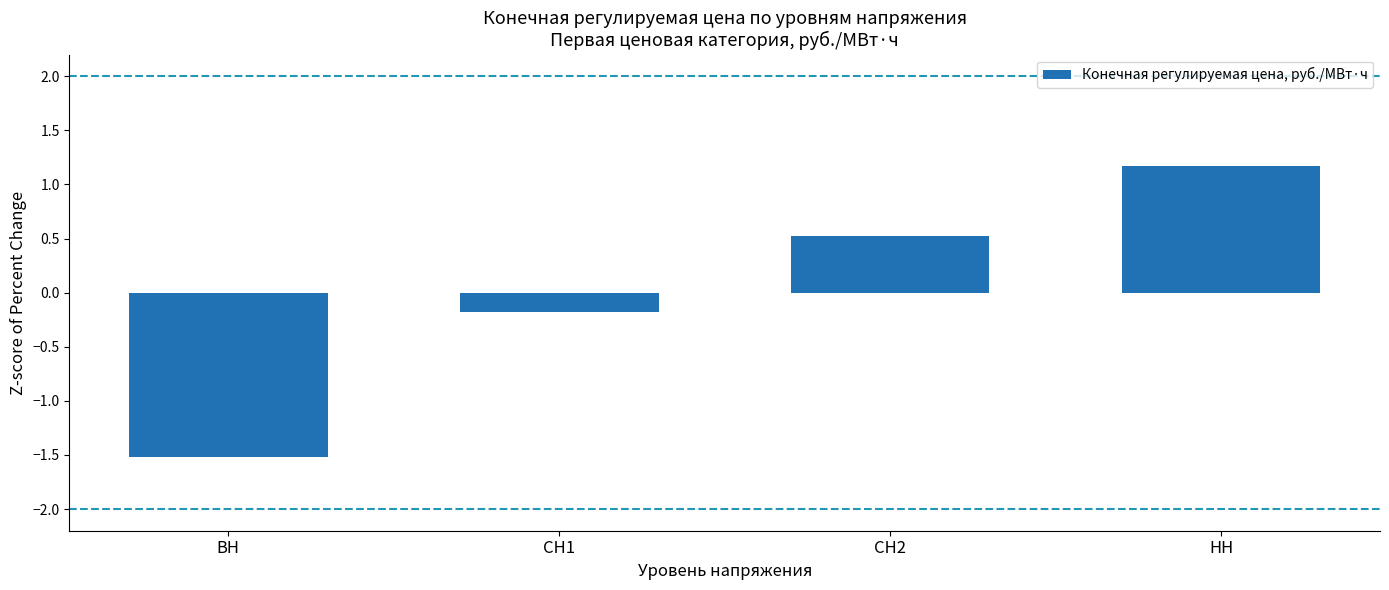

What is the difference between the second highest and second lowest values?

0.7